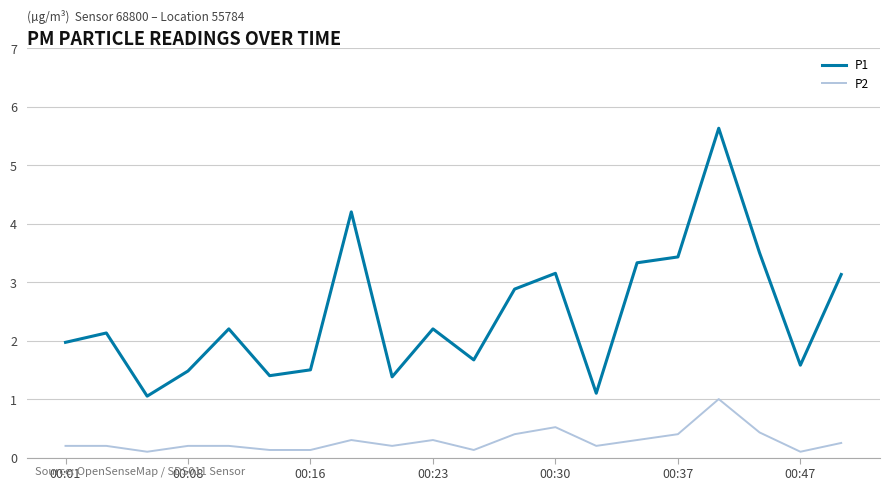

True or false: P2 has more than 1 points higher than both neighbors.

True